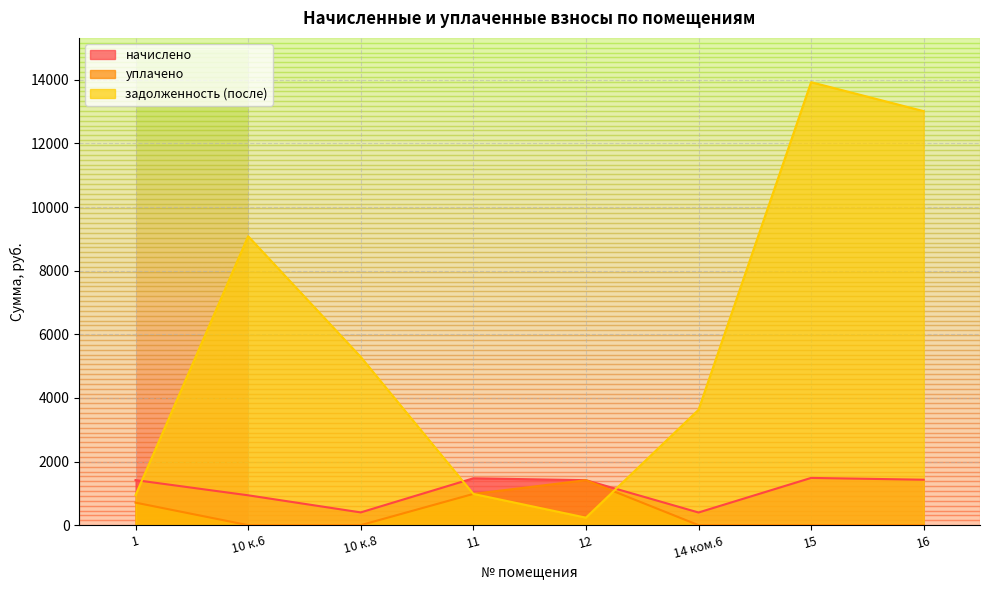

True or false: начислено and уплачено intersect in this chart.

False